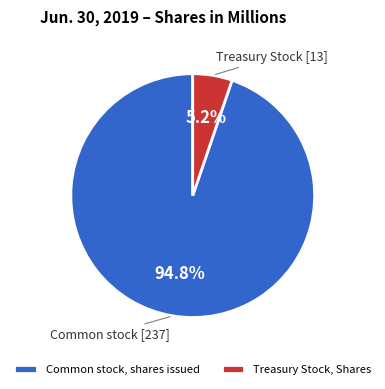

Is it true that Common stock, shares issued is 87% of the pie?

False